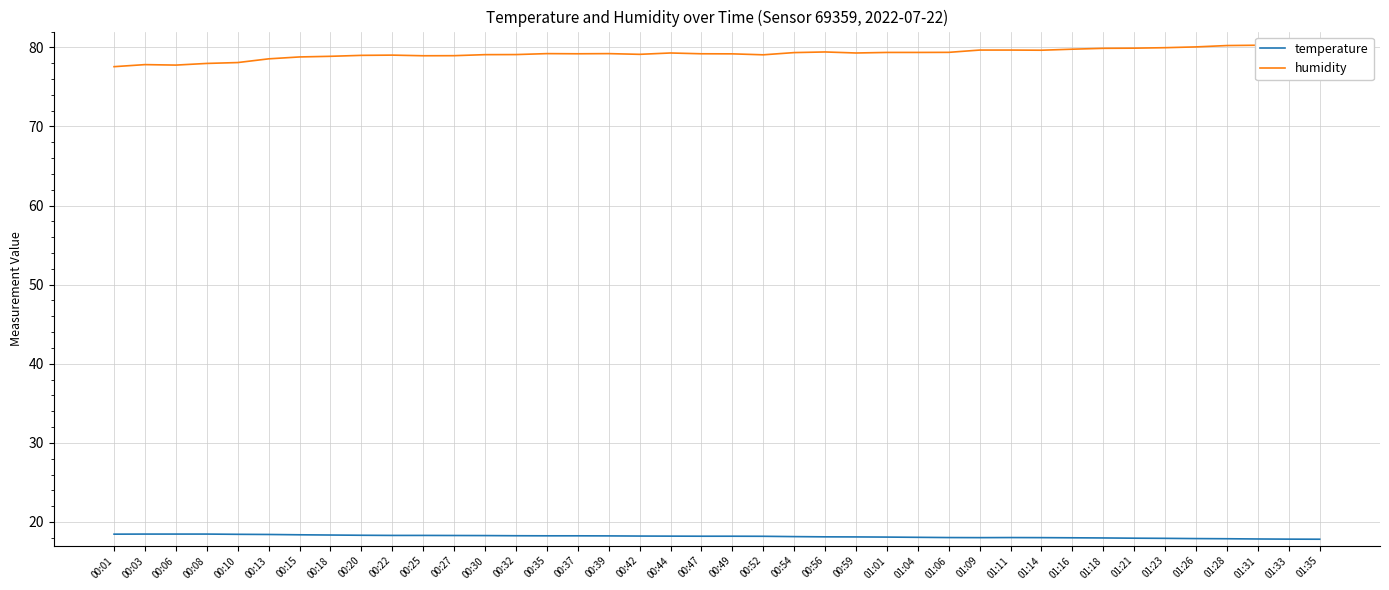

What value does the humidity series have at 00:20?

79.0